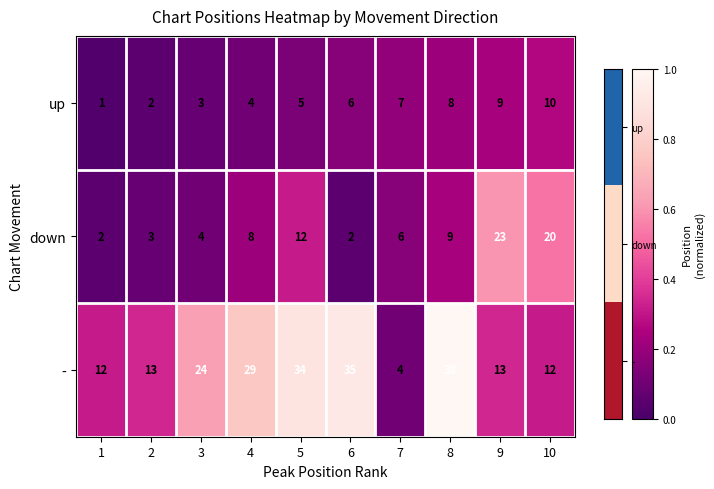

Is it true that - equals 4 at 2?

False